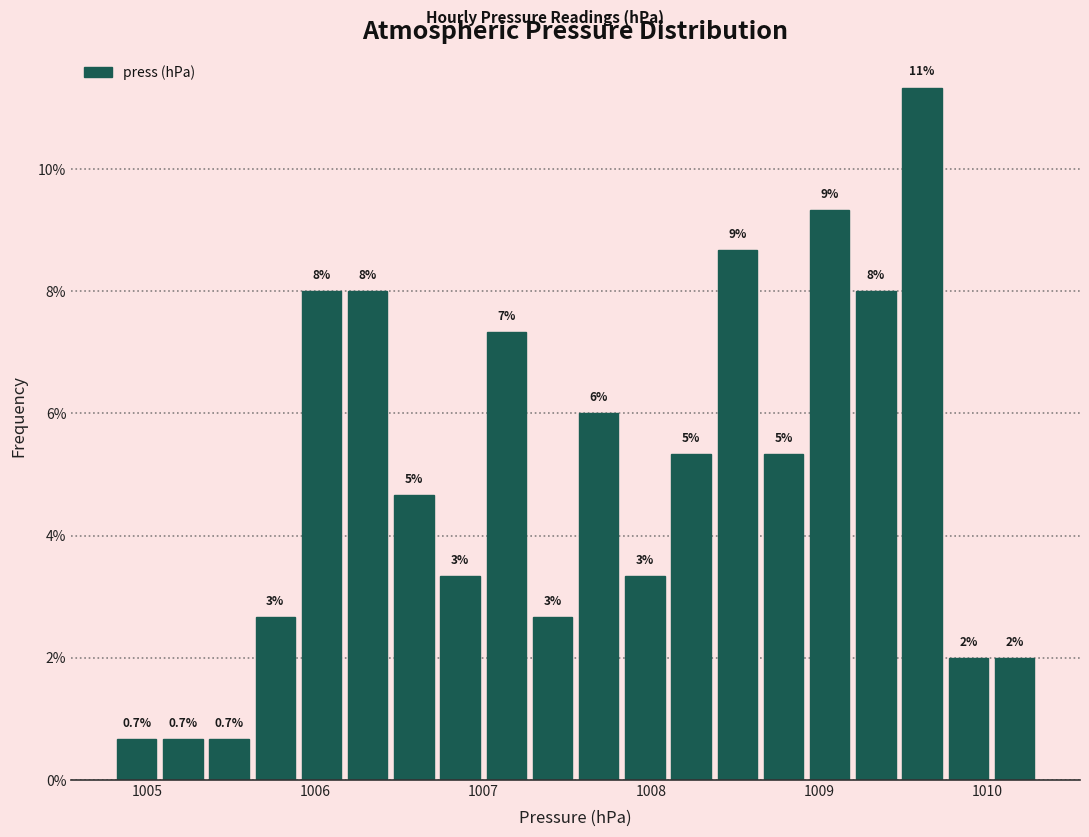

Read against the x-axis, roughly where is the centre of the tallest bar?

1009.6